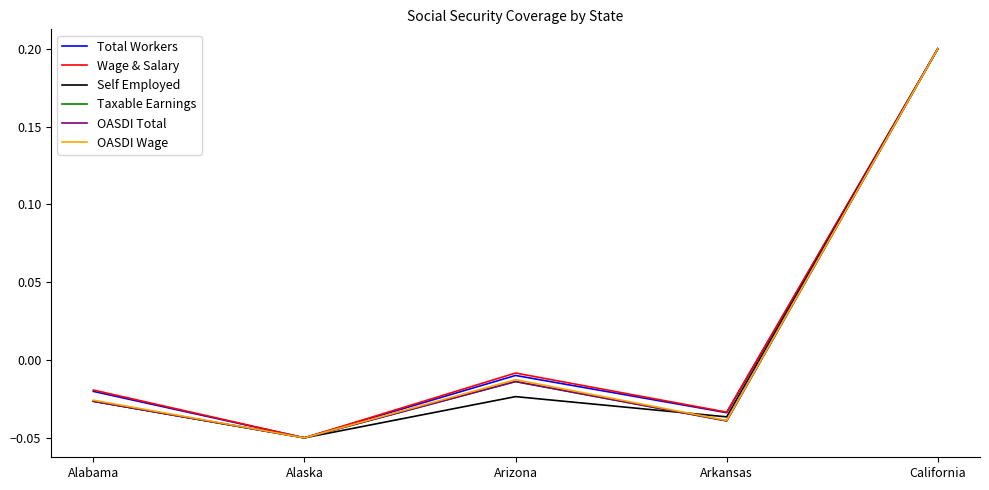

Is it true that OASDI Wage equals 0.2 at California?

True